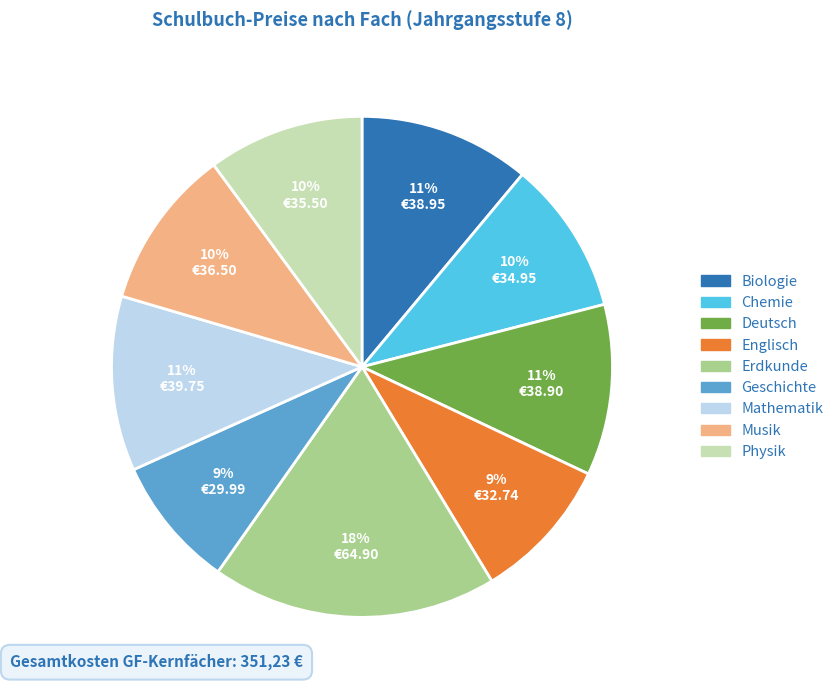

To the nearest percent, what is the average slice percentage?

11%